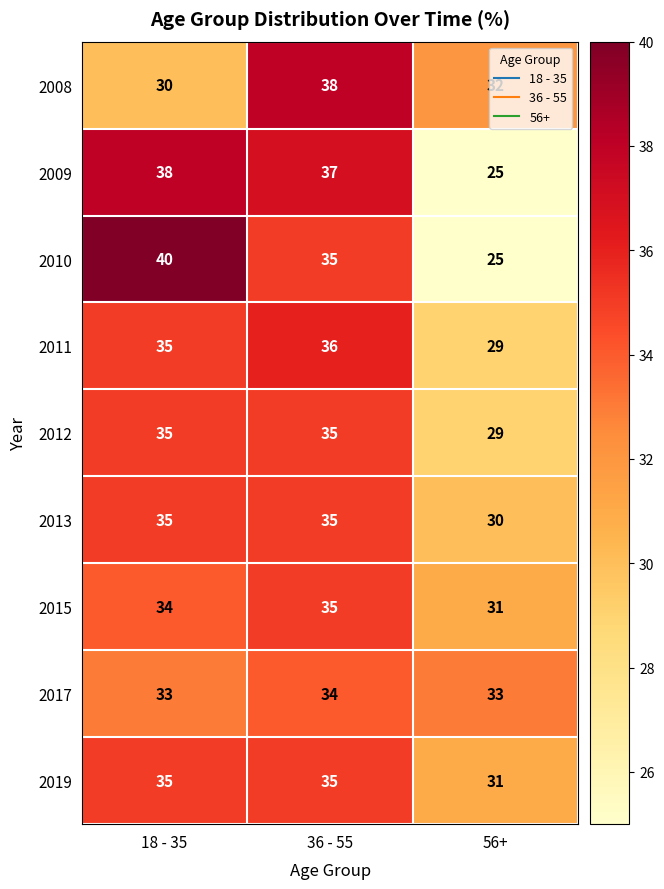

Is the value of 2013 at 56+ greater than the value of 2011 at 18 - 35?

No